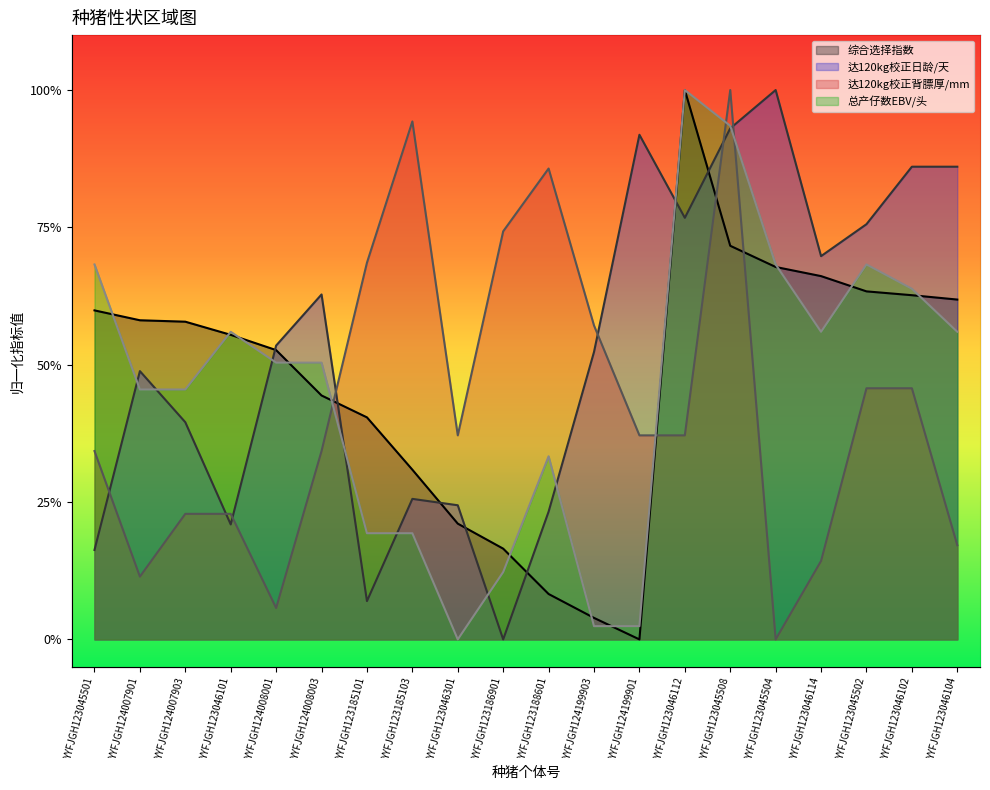

What is the label of the 18th point from the left?

YYFJGH123045502